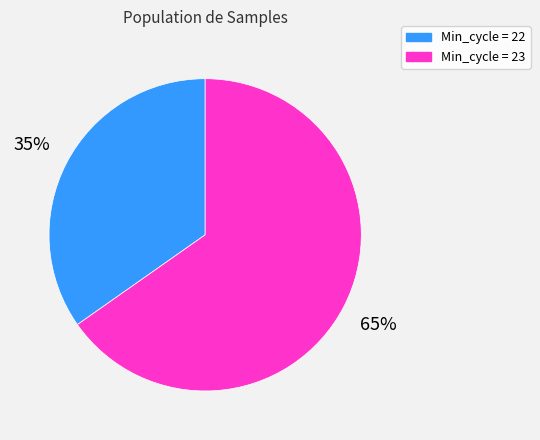

How many segments does this pie chart have?

2